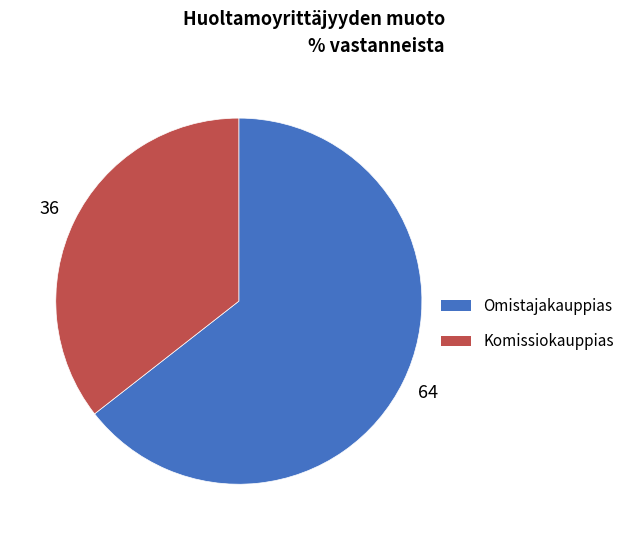

Does any single category account for the majority?

Yes